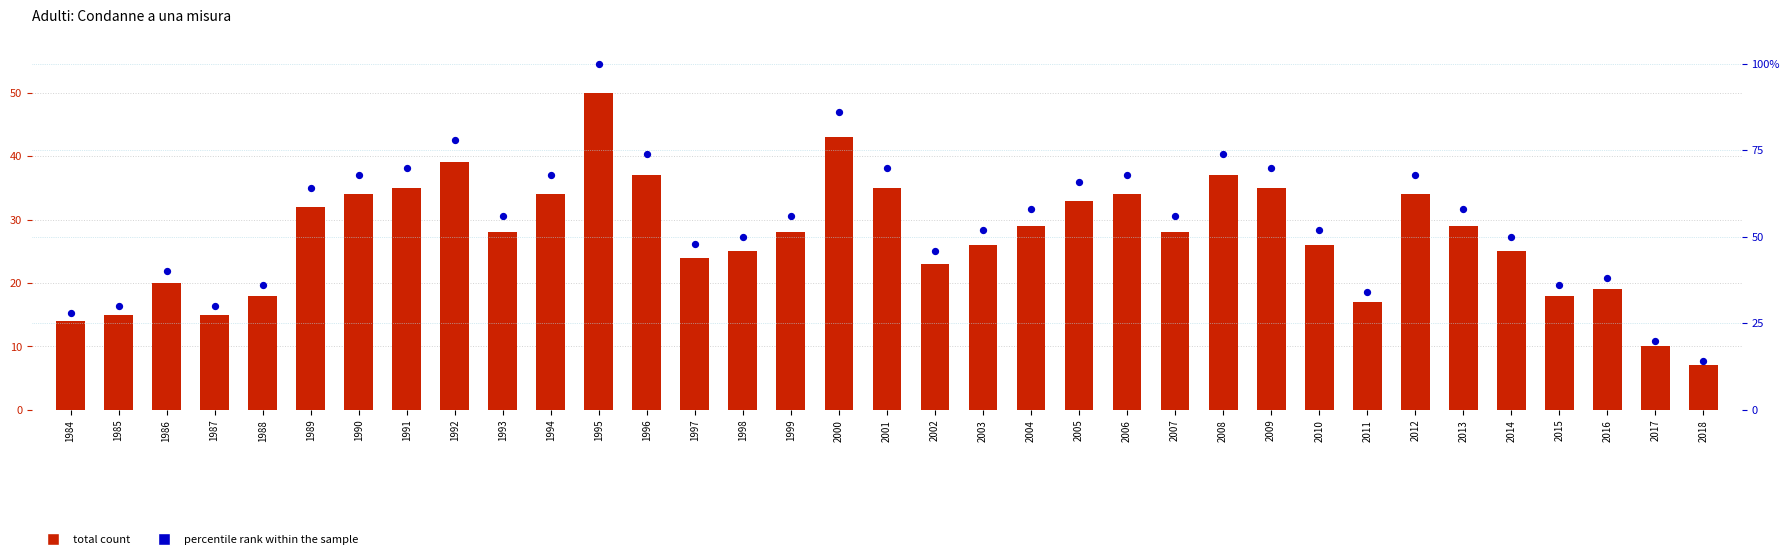

At how many categories does at least one series exceed 46?

24